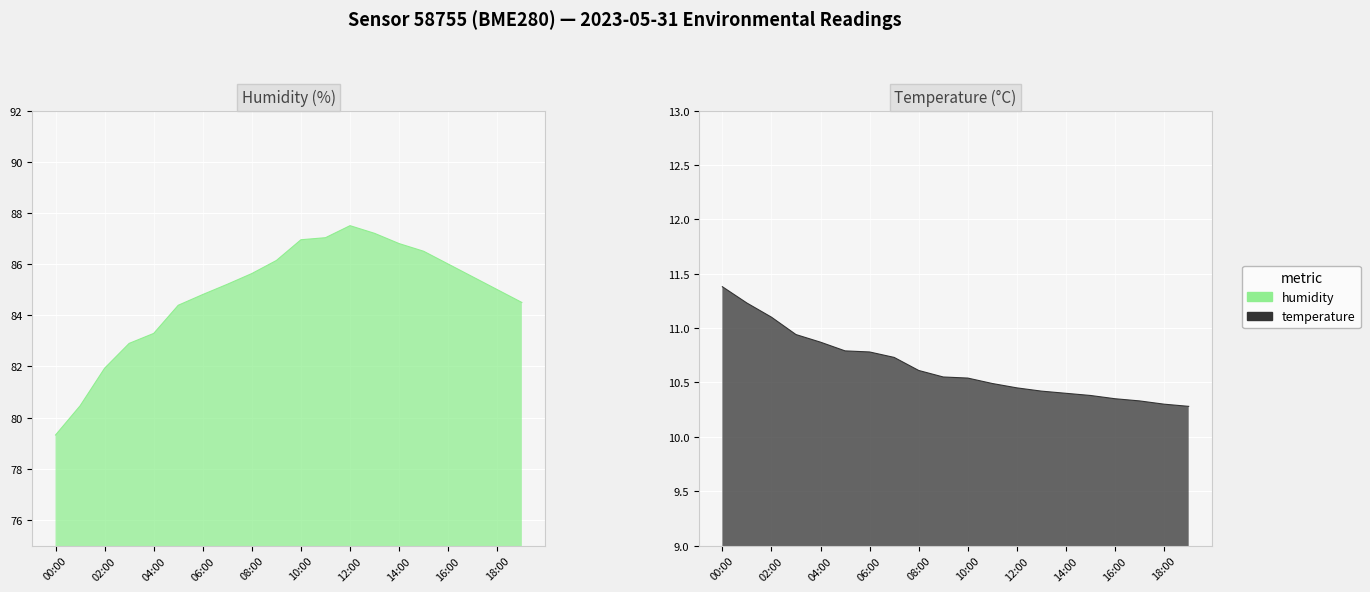

What is the difference between the second highest and second lowest values in the temperature series?

0.9